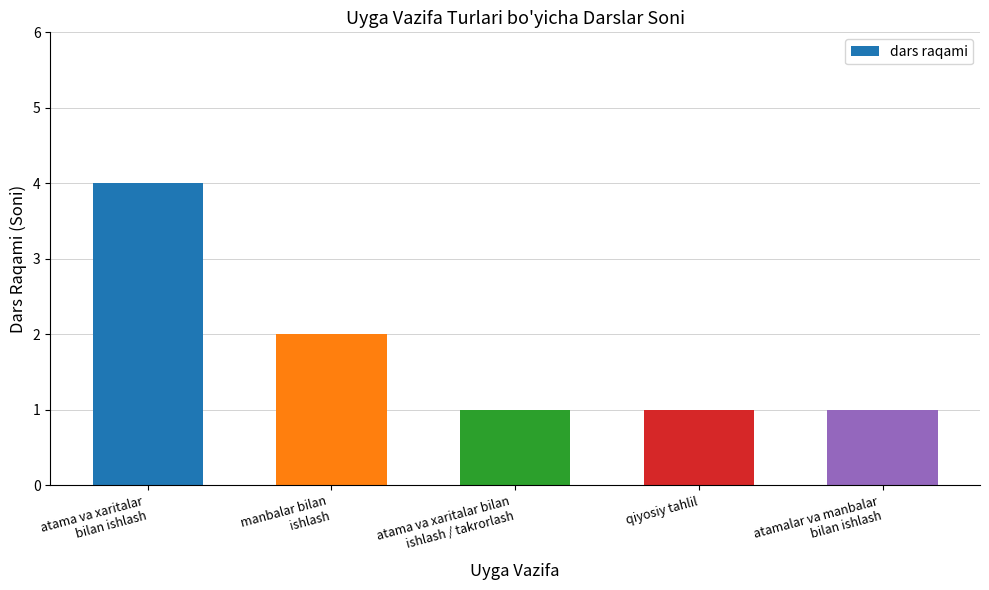

What is the label of the 2nd bar from the right?

qiyosiy tahlil